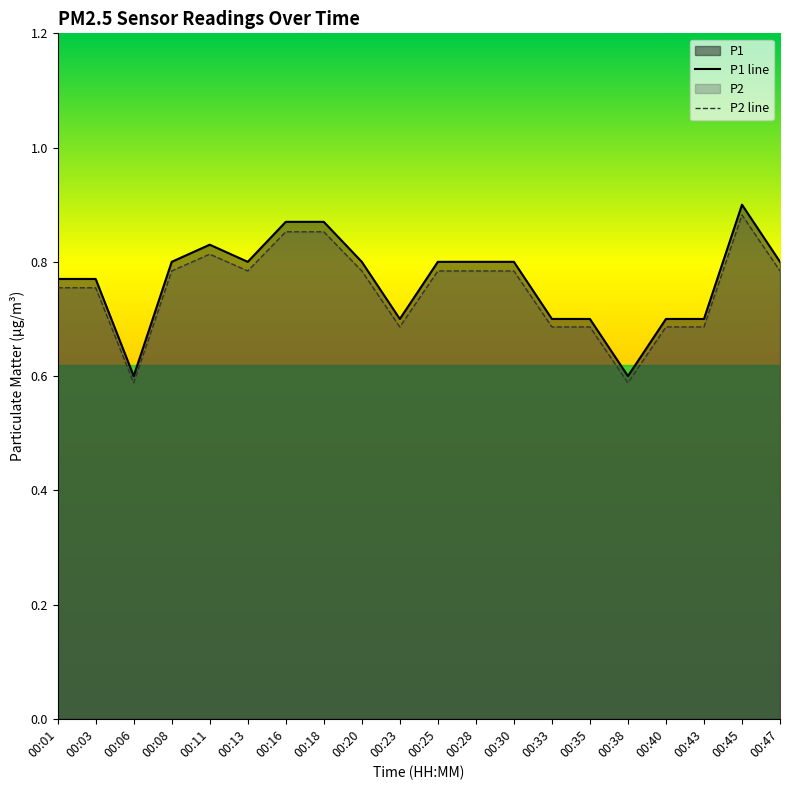

What is the total value across all series at 00:30?

1.6